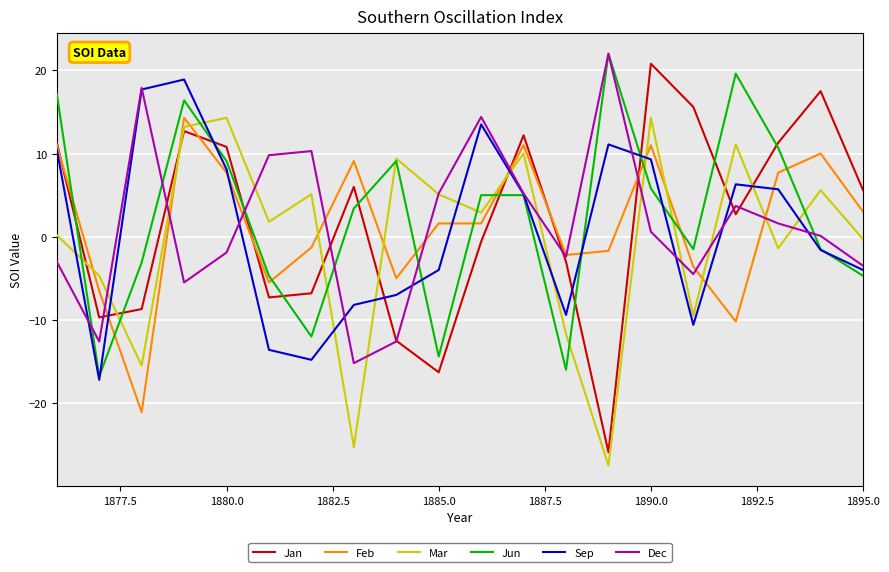

How many interior local peaks does the Mar series have?

7